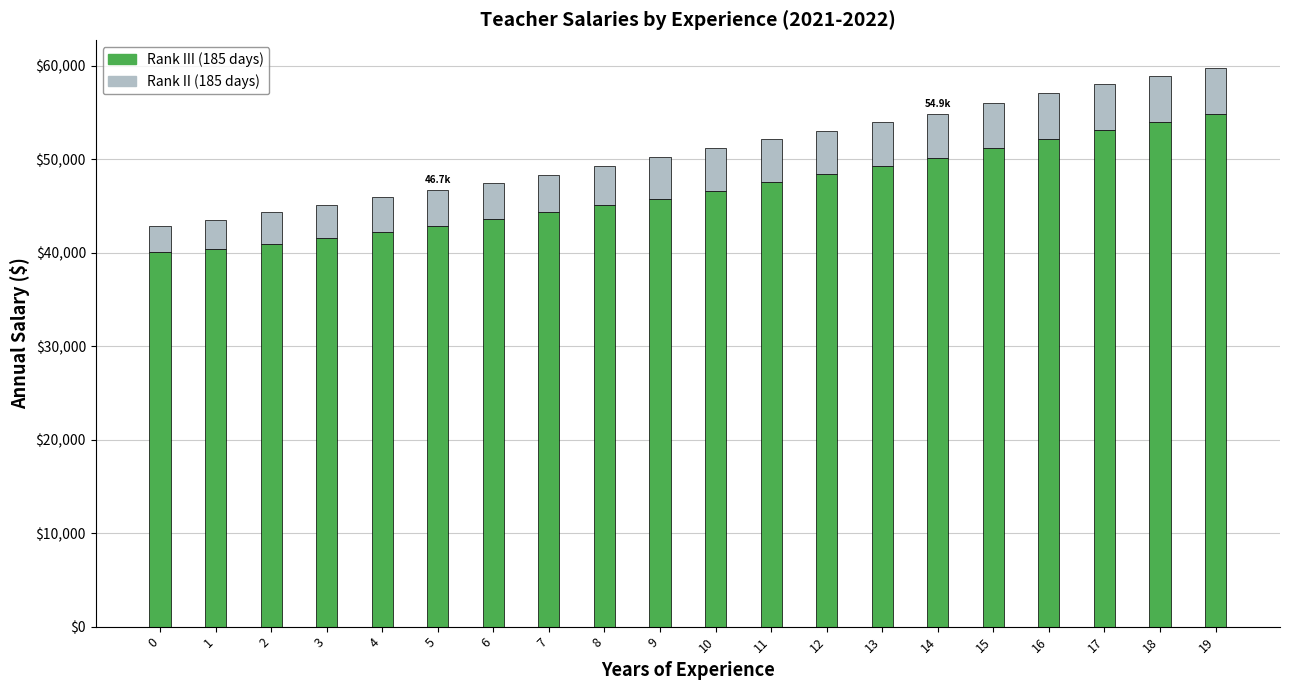

Is it true that Rank III (185 days) equals 82572.5 at 16?

False